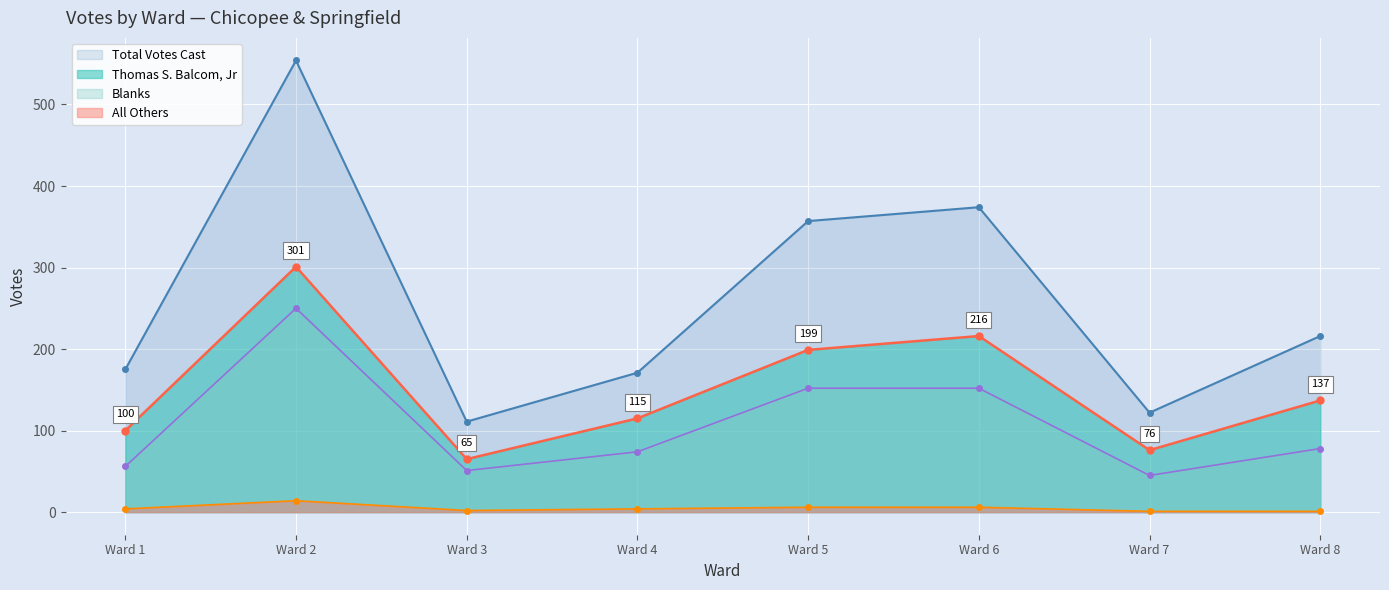

Is the value of Total Votes Cast at Ward 3 greater than the value of All Others at Ward 4?

Yes